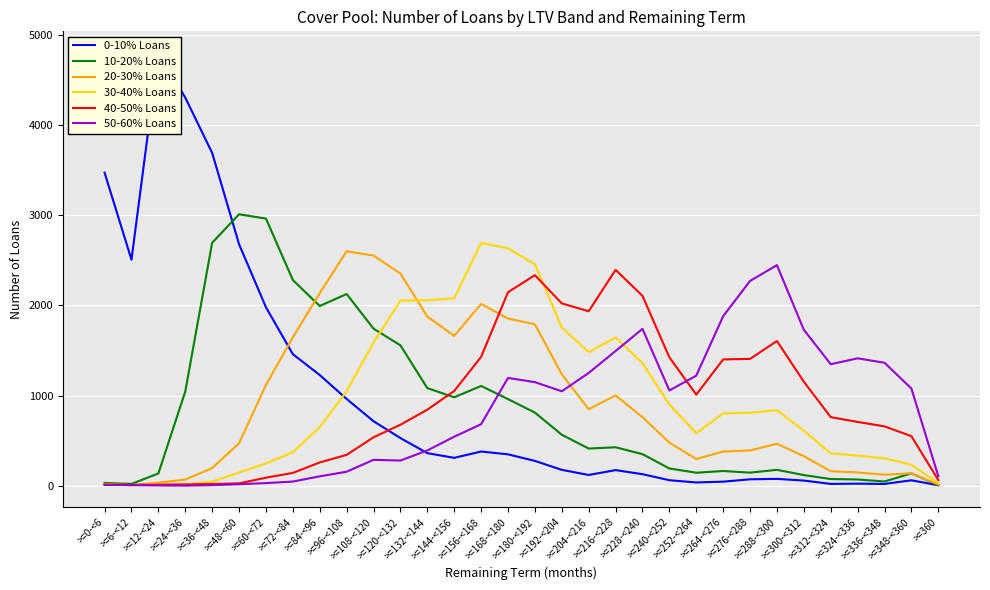

Rank the categories by 0-10% Loans value from highest to lowest.

>=12-<24, >=24-<36, >=36-<48, >=0-<6, >=48-<60, >=6-<12, >=60-<72, >=72-<84, >=84-<96, >=96-<108, >=108-<120, >=120-<132, >=156-<168, >=132-<144, >=168-<180, >=144-<156, >=180-<192, >=192-<204, >=216-<228, >=228-<240, >=204-<216, >=288-<300, >=276-<288, >=240-<252, >=348-<360, >=300-<312, >=264-<276, >=252-<264, >=324-<336, >=312-<324, >=336-<348, >=360